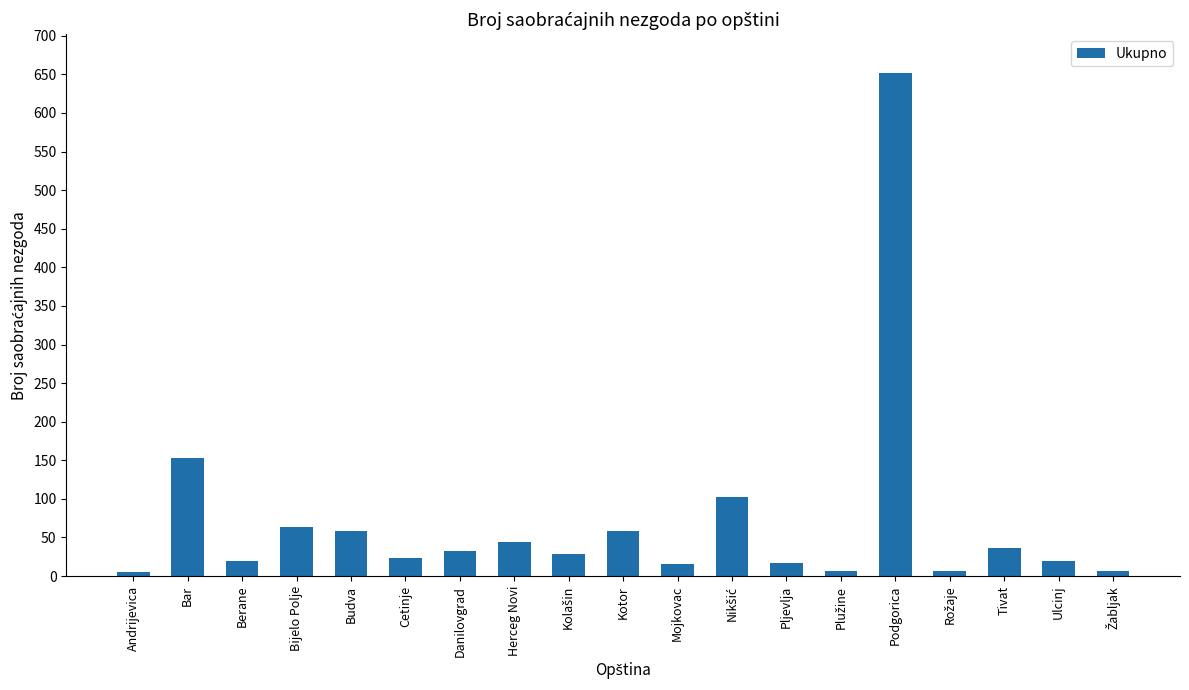

Between Berane and Bar, which is larger?

Bar